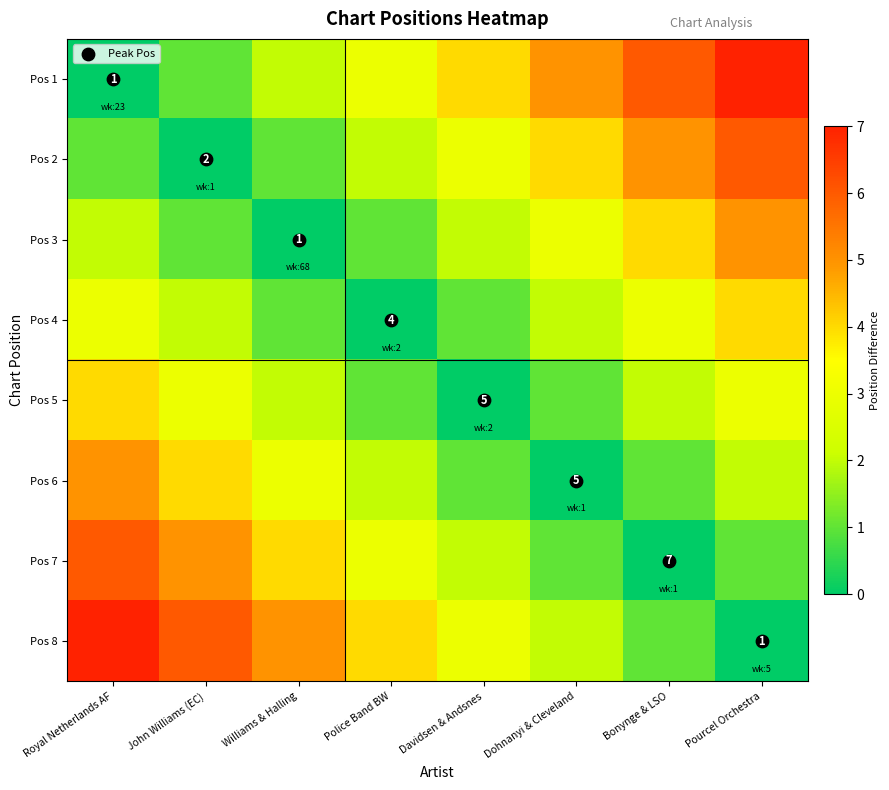

List the labels in order of Pos 8 value, largest first.

Royal Netherlands AF, John Williams (EC), Williams & Halling, Police Band BW, Davidsen & Andsnes, Dohnanyi & Cleveland, Bonynge & LSO, Pourcel Orchestra